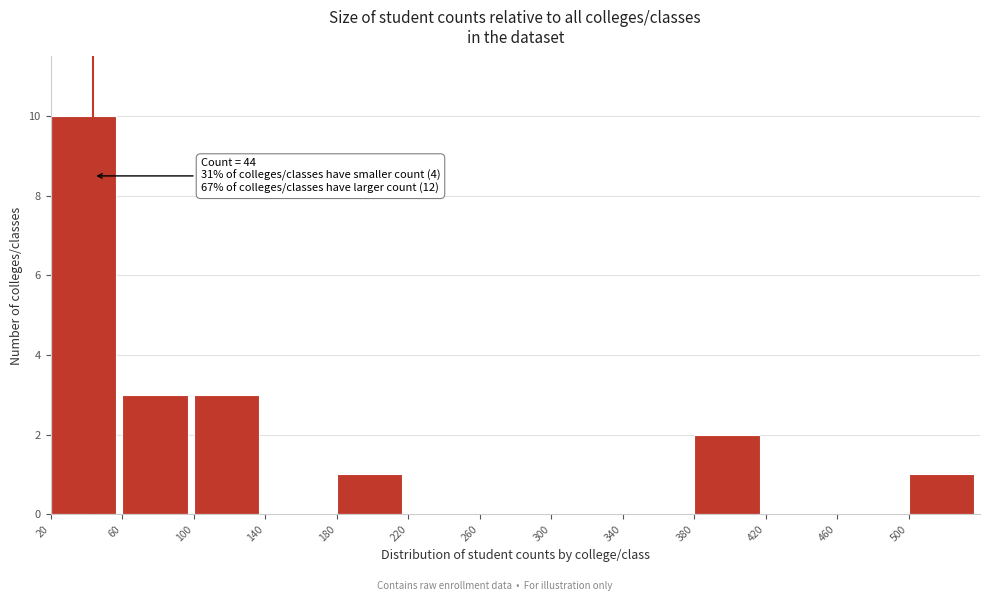

Over which range of the x-axis is the bar tallest?

20 to 60